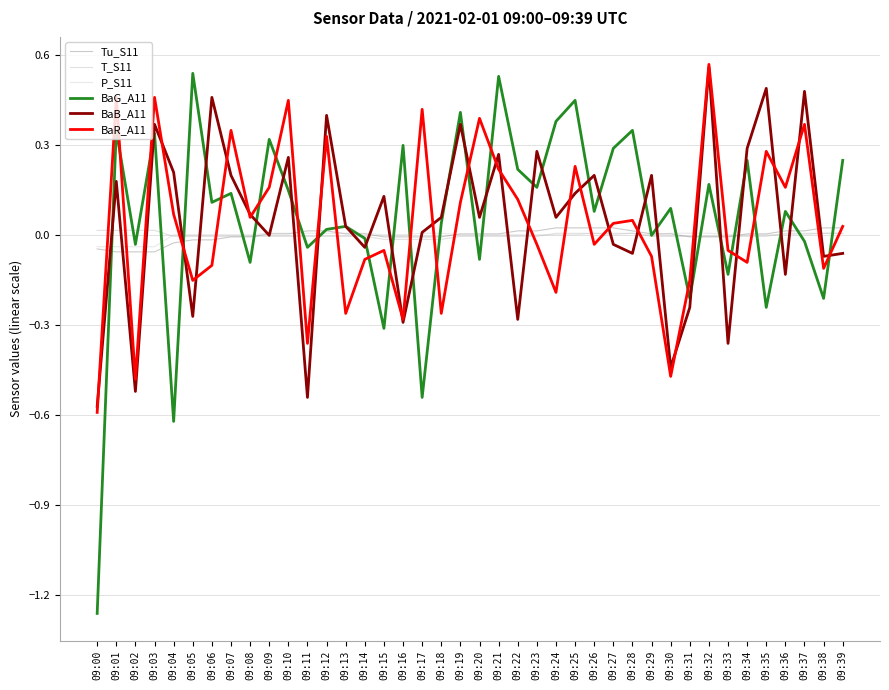

What are all the series names shown in the legend?

Tu_S11, T_S11, P_S11, BaG_A11, BaB_A11, BaR_A11